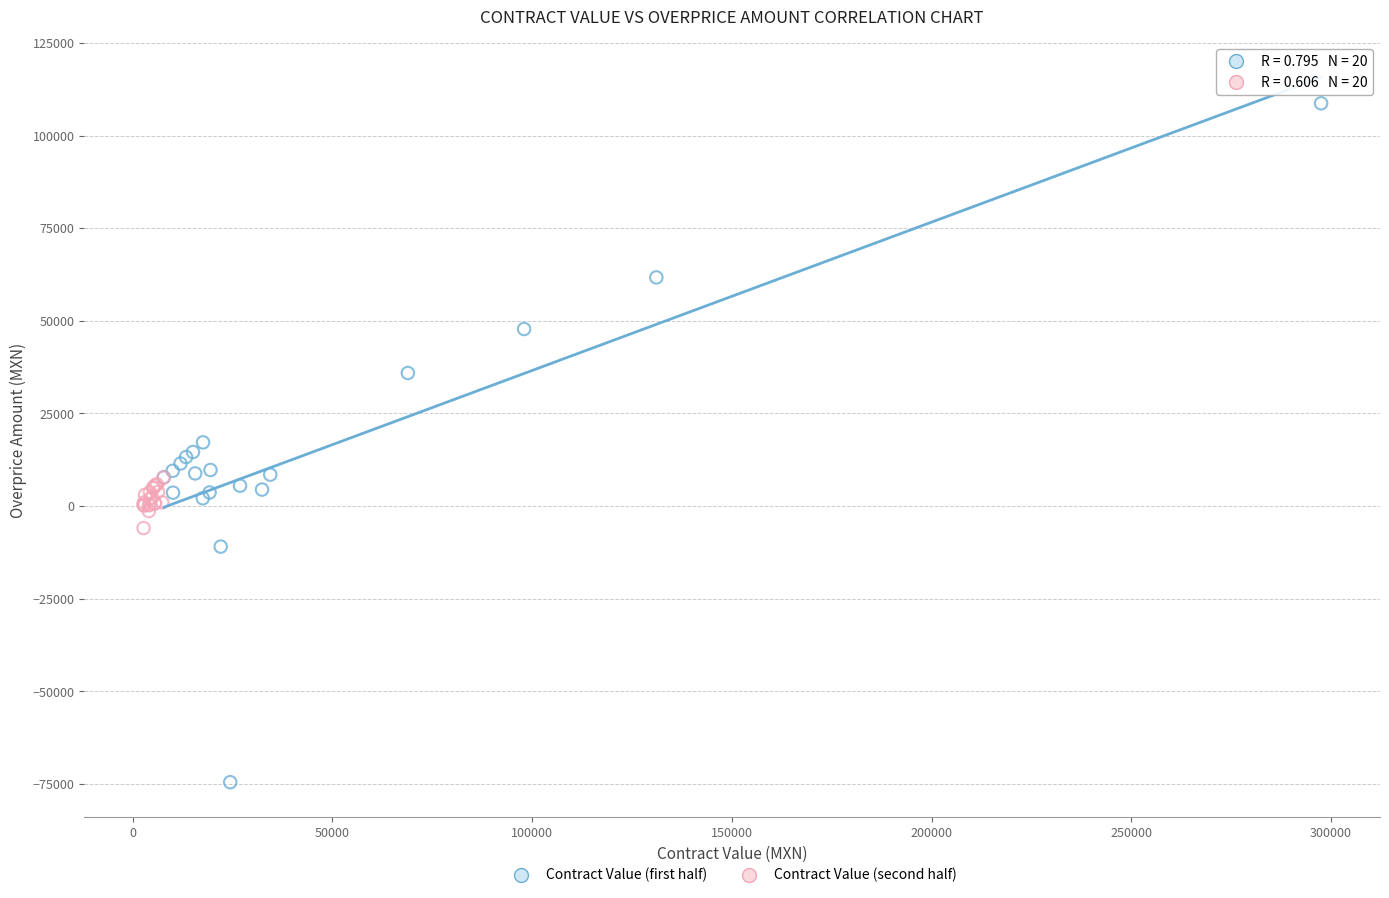

Which series contains the lowest Y value?

Contract Value (first half)